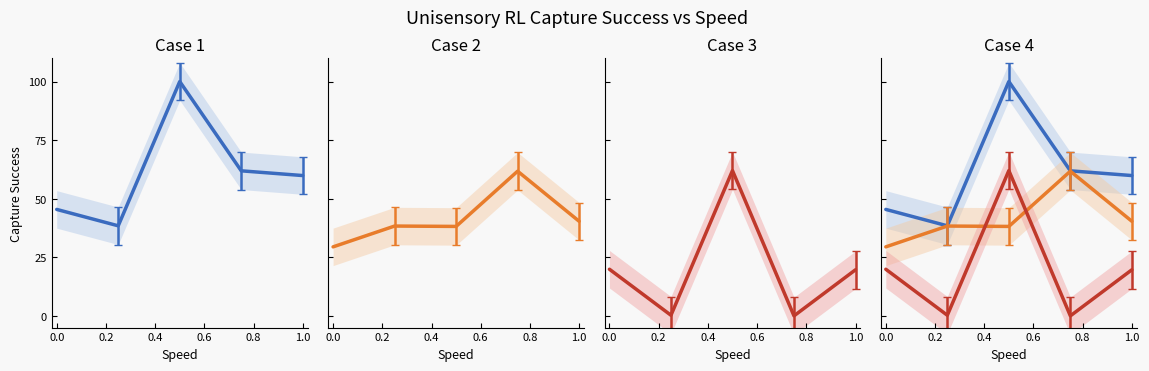

True or false: 2021 factual has more than 0 points higher than both neighbors.

True